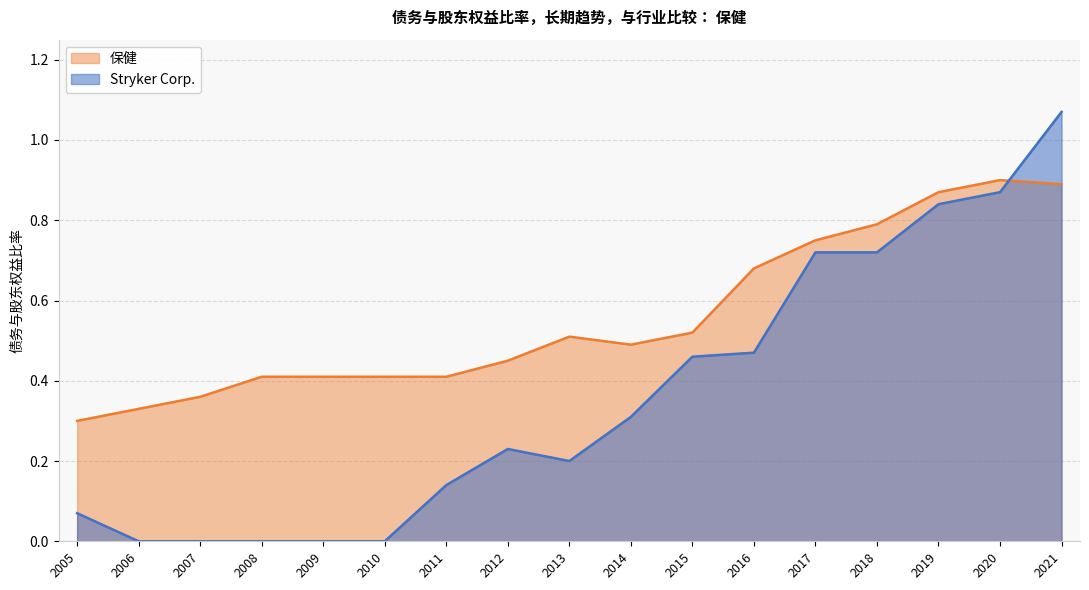

What is the value of the Stryker Corp. point at the 18th from the left?

1.1